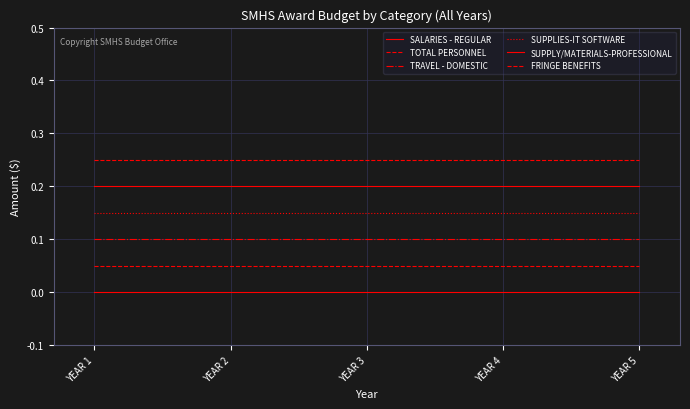

List the series in order of their peak value, highest first.

FRINGE BENEFITS, SUPPLY/MATERIALS-PROFESSIONAL, SUPPLIES-IT SOFTWARE, TRAVEL - DOMESTIC, TOTAL PERSONNEL, SALARIES - REGULAR